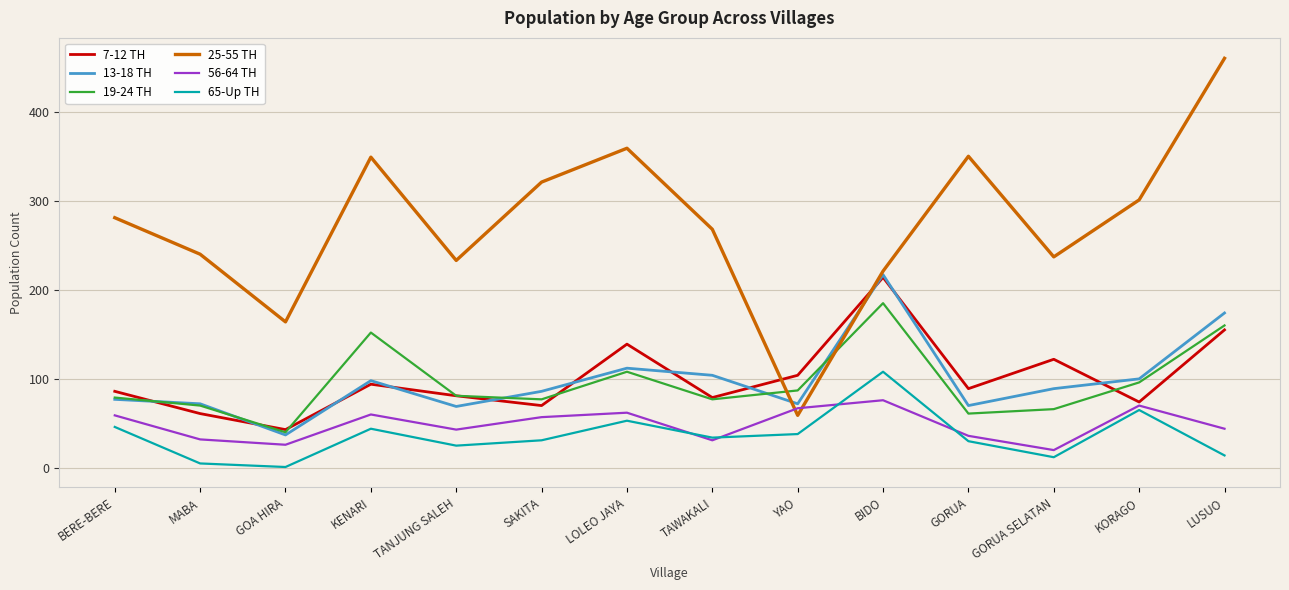

Between which two adjacent categories do 7-12 TH and 25-55 TH first intersect?

TAWAKALI and YAO